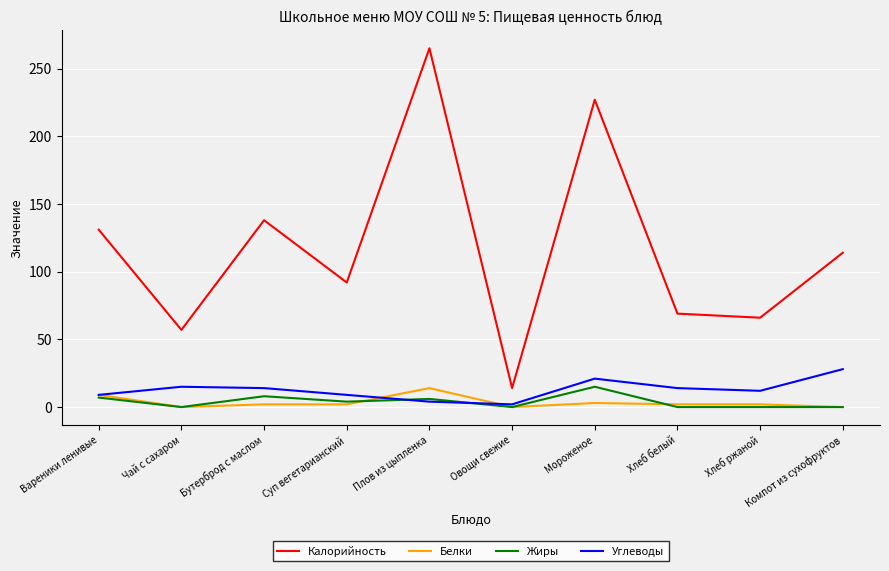

What is the difference between the highest and lowest values at Мороженое?

224